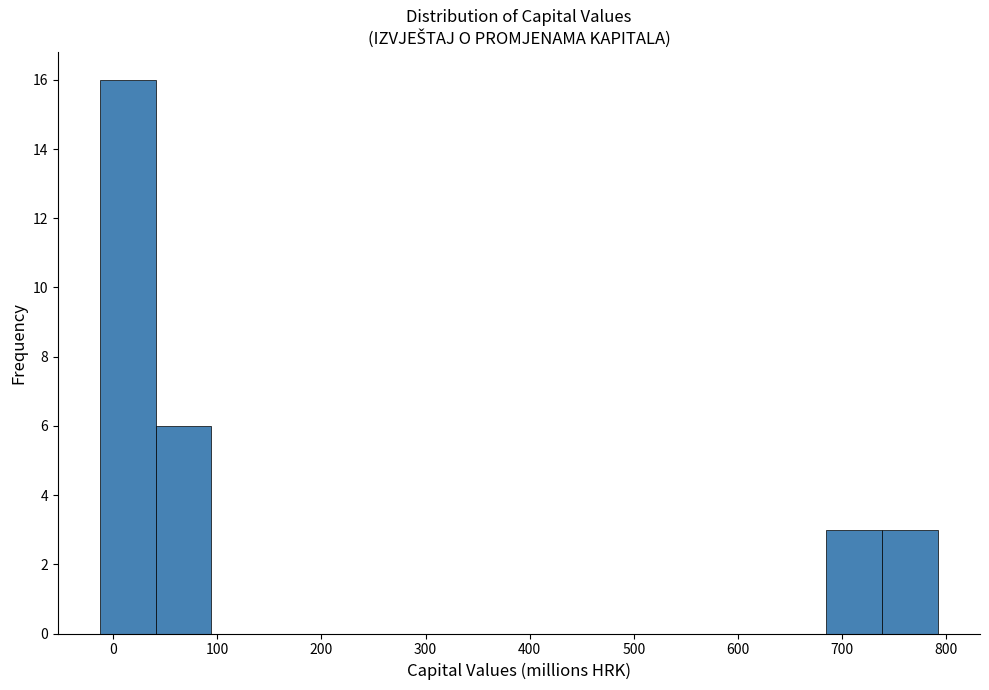

Which range on the x-axis has the tallest bar?

-10 to 40